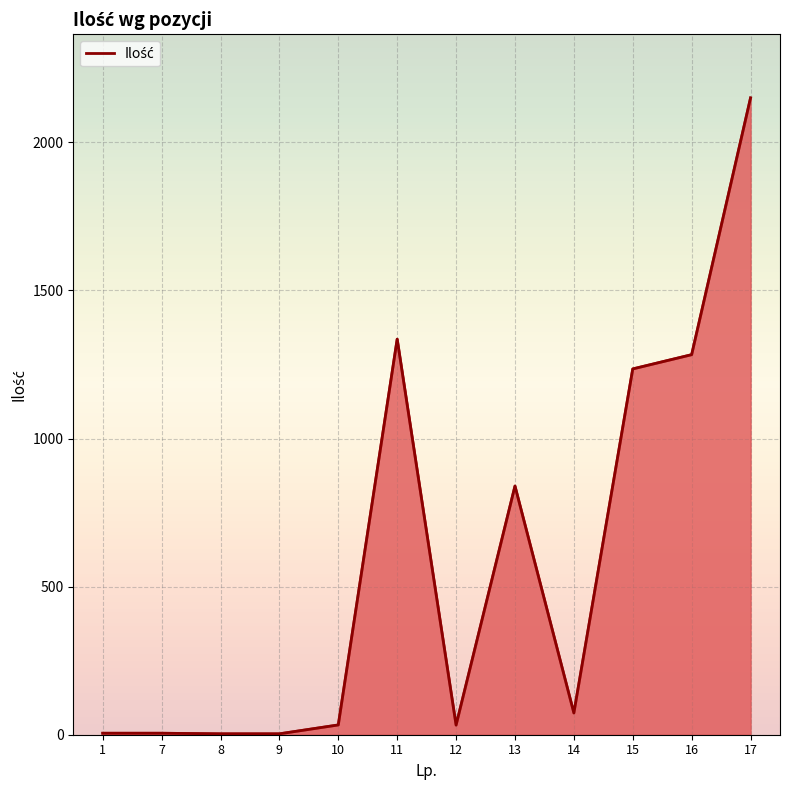

Approximately how many times larger is the value at 1 compared to 10?

0.2